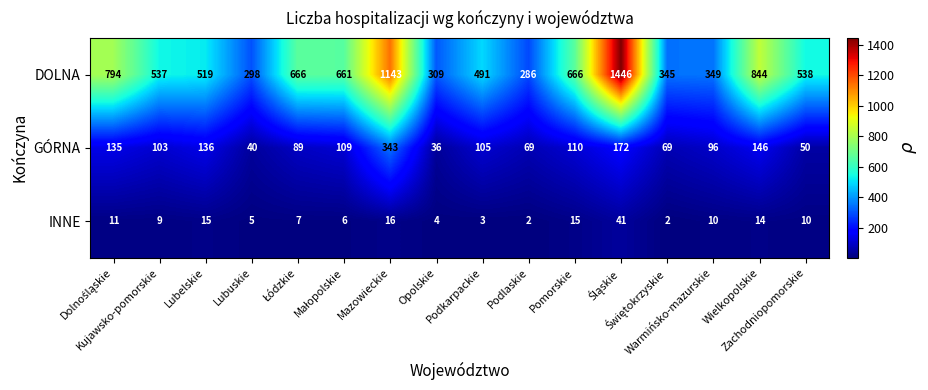

Which series has the largest range (max minus min)?

DOLNA